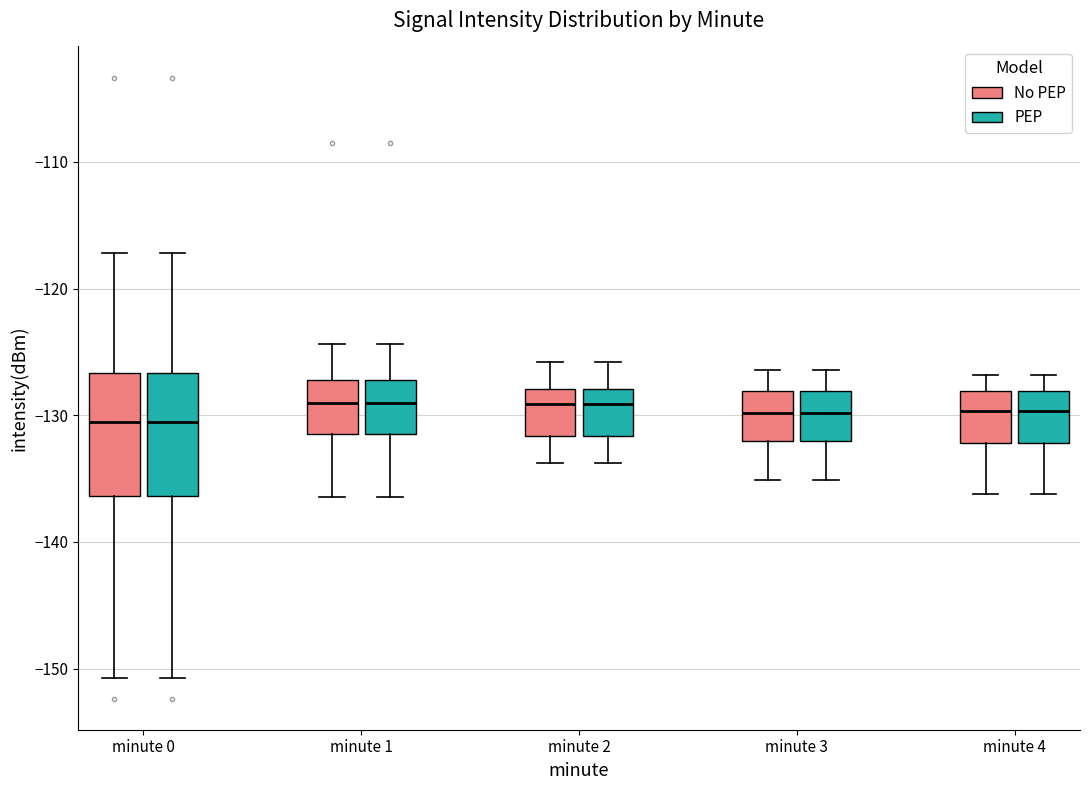

Reading left to right, read every box against the y-axis: the position of its median line, the range the box covers, and the ends of its whiskers. The values are not printed on the chart, so give them approximately, as read against the axis.

minute 0 (No PEP): median -131, box -136 to -127, whiskers -151 to -117
minute 0 (PEP): median -131, box -136 to -127, whiskers -151 to -117
minute 1 (No PEP): median -129, box -131 to -127, whiskers -136 to -124
minute 1 (PEP): median -129, box -131 to -127, whiskers -136 to -124
minute 2 (No PEP): median -129, box -132 to -128, whiskers -134 to -126
minute 2 (PEP): median -129, box -132 to -128, whiskers -134 to -126
minute 3 (No PEP): median -130, box -132 to -128, whiskers -135 to -126
minute 3 (PEP): median -130, box -132 to -128, whiskers -135 to -126
minute 4 (No PEP): median -130, box -132 to -128, whiskers -136 to -127
minute 4 (PEP): median -130, box -132 to -128, whiskers -136 to -127